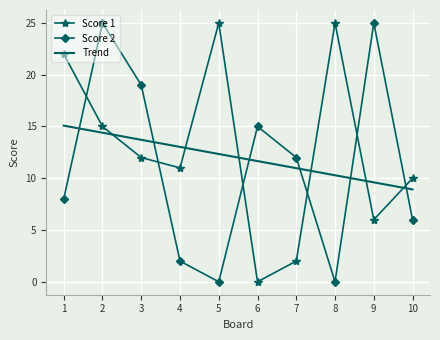

Reading left to right, extract all data points from this chart.

Score 1: 22.0	15.0	12.0	11.0	25.0	0.0	2.0	25.0	6.0	10.0
Score 2: 8.0	25.0	19.0	2.0	0.0	15.0	12.0	0.0	25.0	6.0
Trend: 15.1	14.4	13.7	13.0	12.3	11.7	11.0	10.3	9.6	8.9